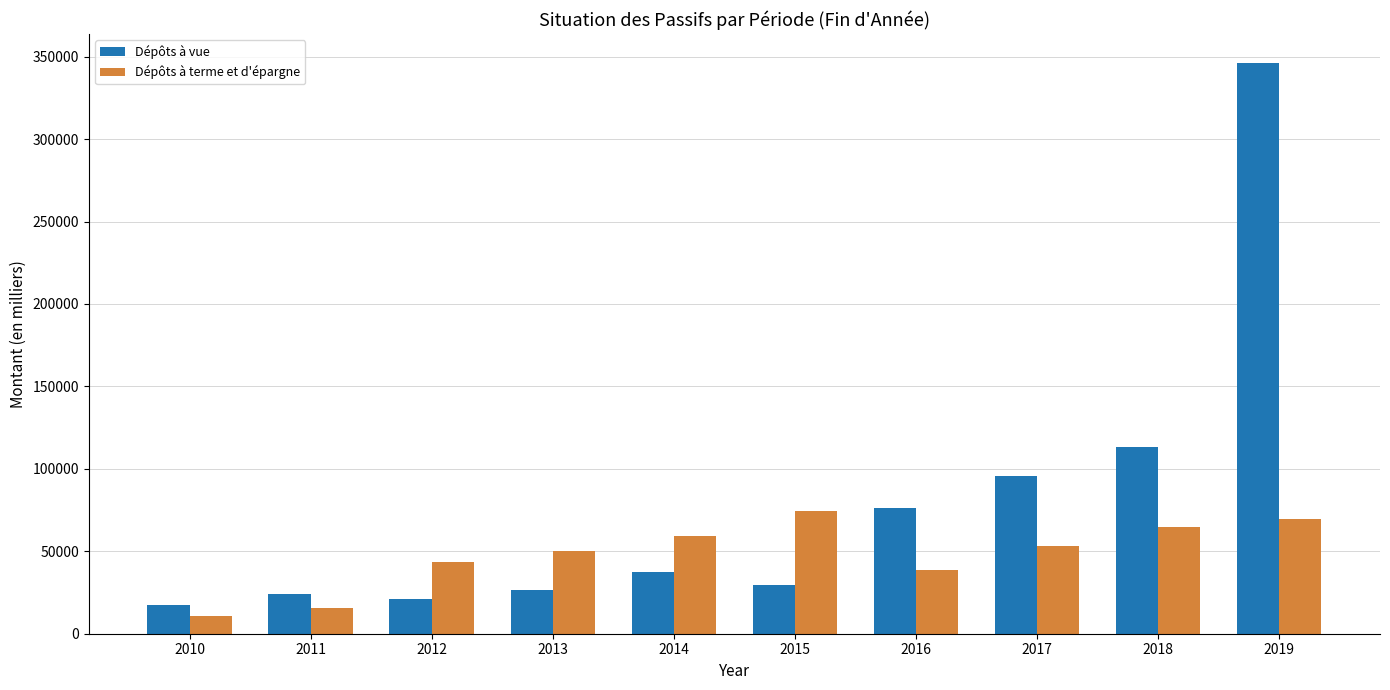

How many bars are there in total?

20